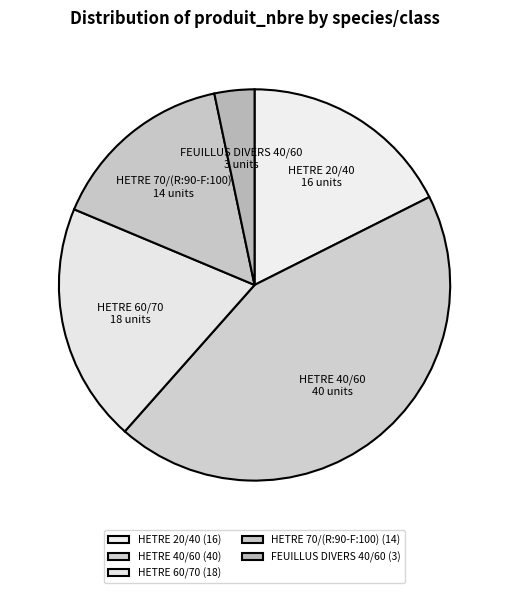

Which has a higher value, FEUILLUS DIVERS 40/60 or HETRE 40/60?

HETRE 40/60